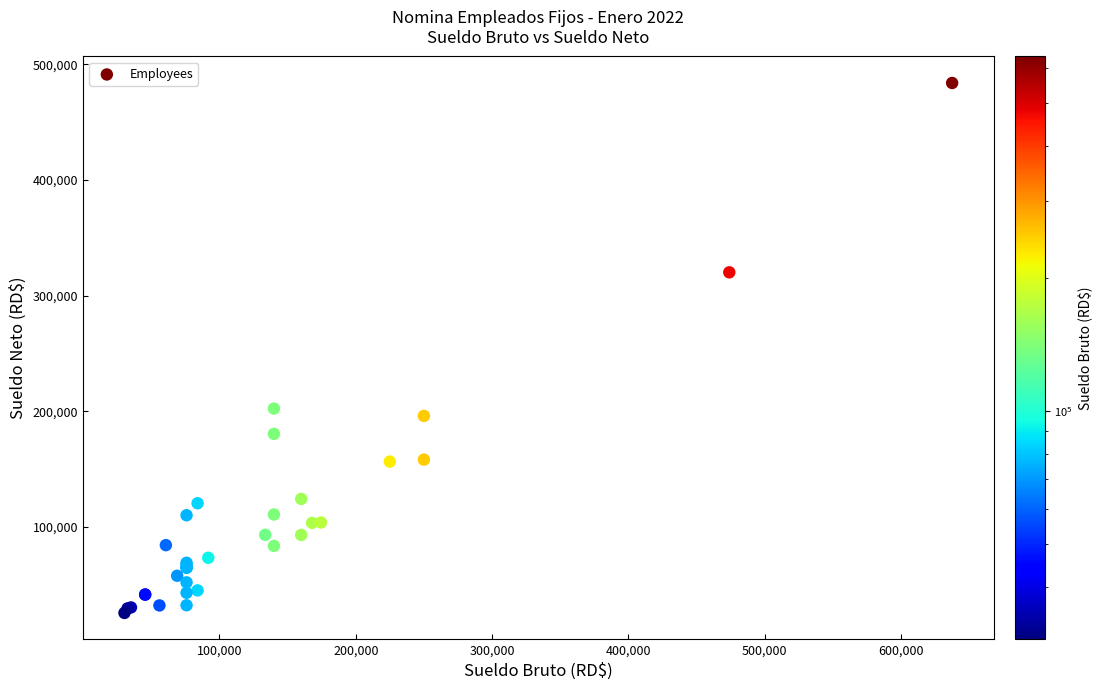

What Y value in the scatter plot is closest to 254798?

202413.9